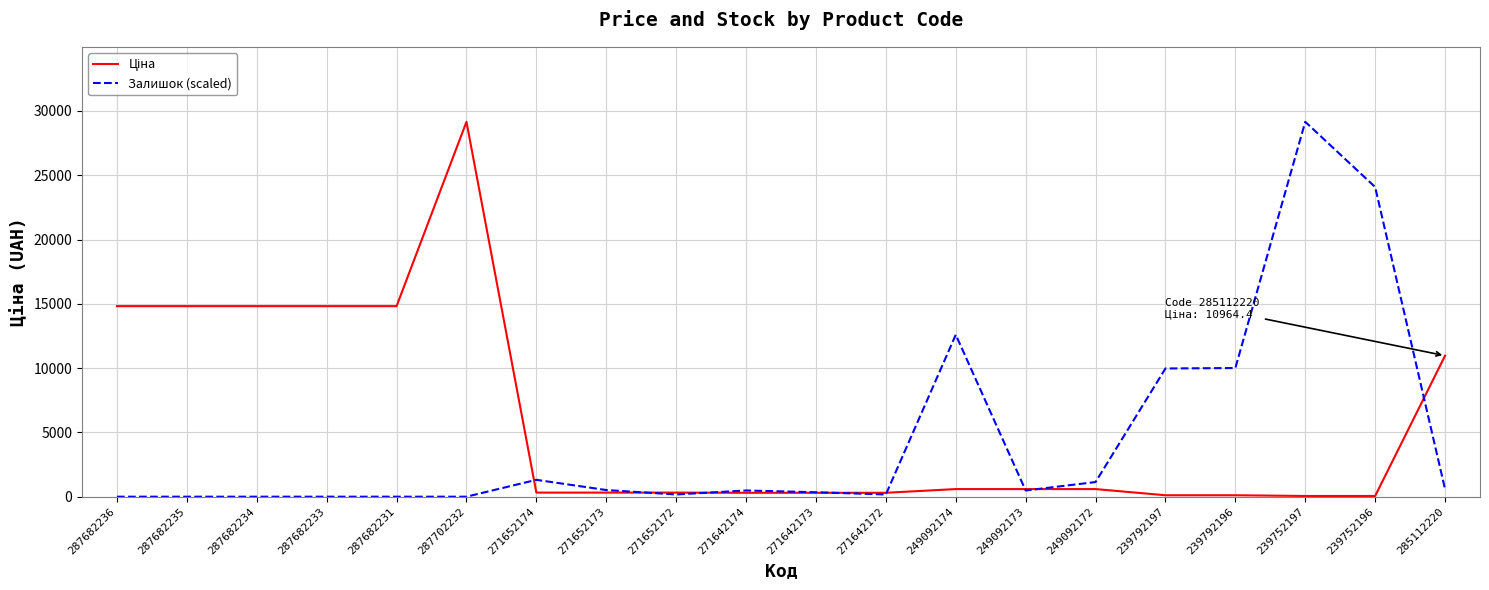

The Залишок (scaled) series shows 483.0 at 271642174. True or false?

True